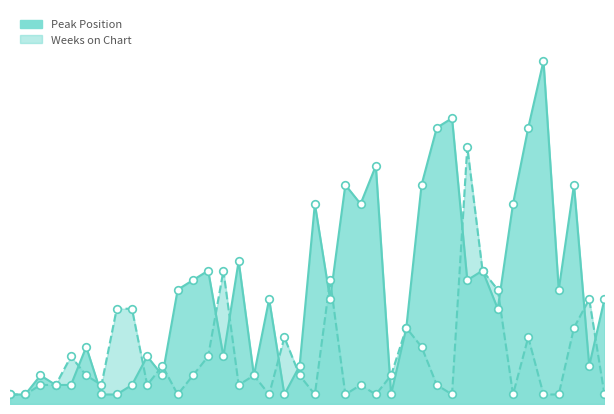

Which series contains the lowest Y value?

Peak Position